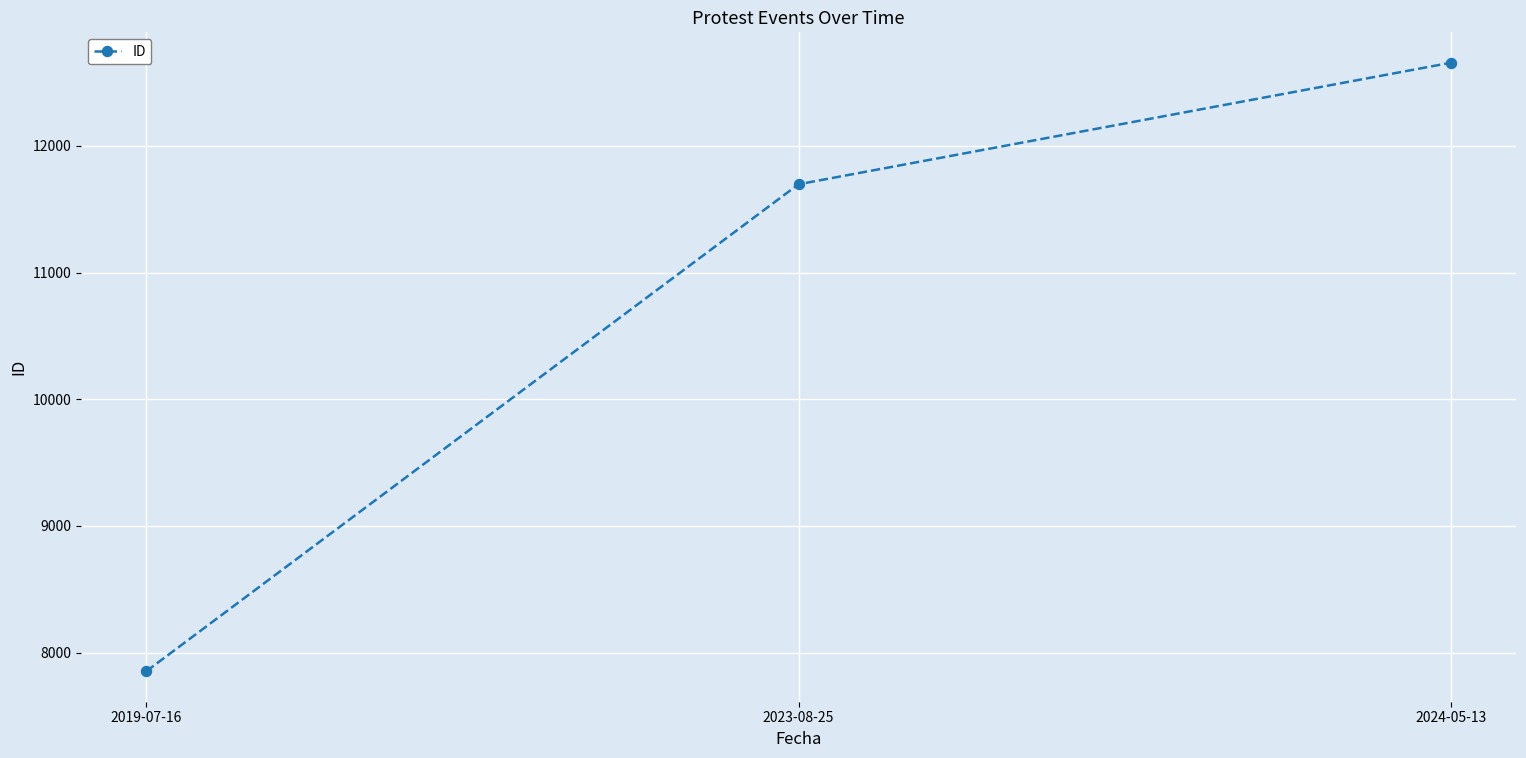

True or false: the data shows 1664 at 2019-07-16.

False